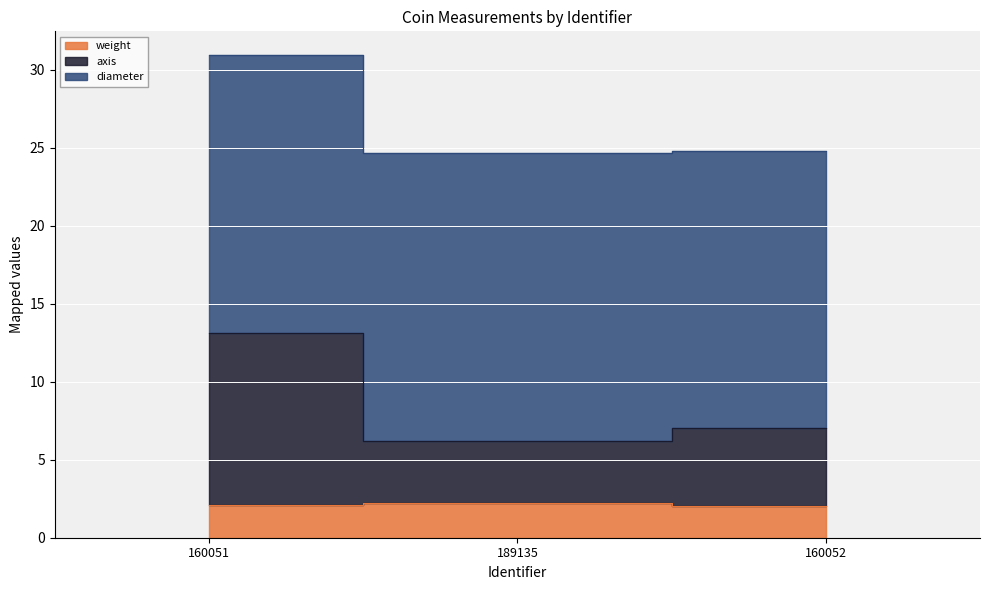

Is the value of weight at 189135 greater than the value of axis at 189135?

No